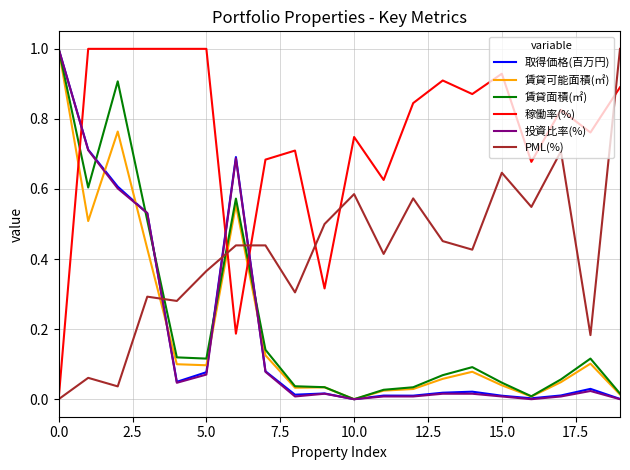

At how many categories does at least one series exceed 0?

20